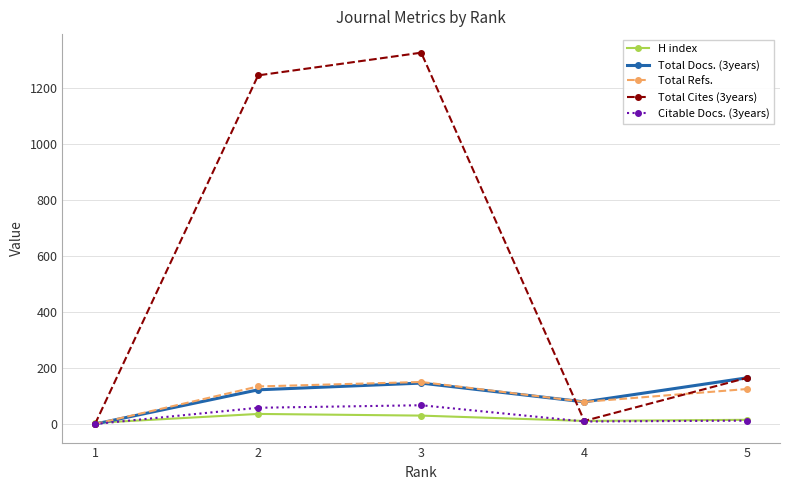

The Total Refs. series shows 241 at 3. True or false?

False